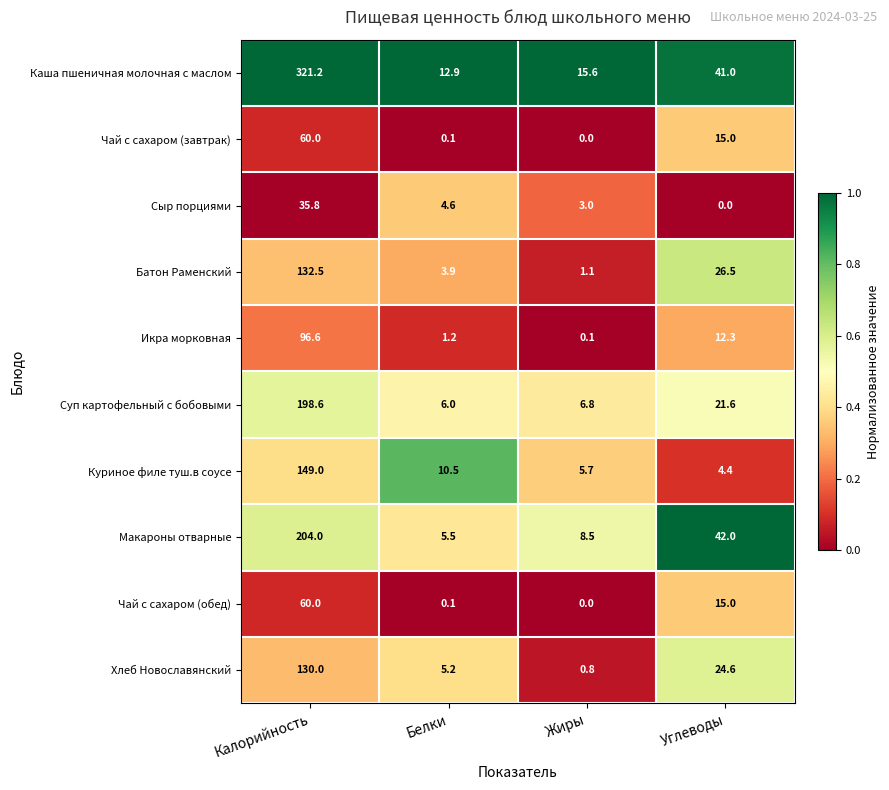

Rank the categories by Батон Раменский value from highest to lowest.

Калорийность, Углеводы, Белки, Жиры